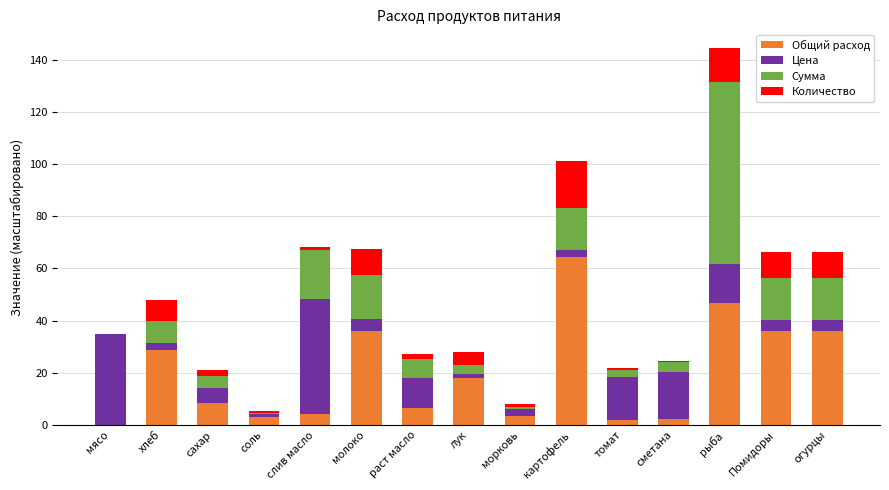

The value of Общий расход at рыба is 15.1. True or false?

False